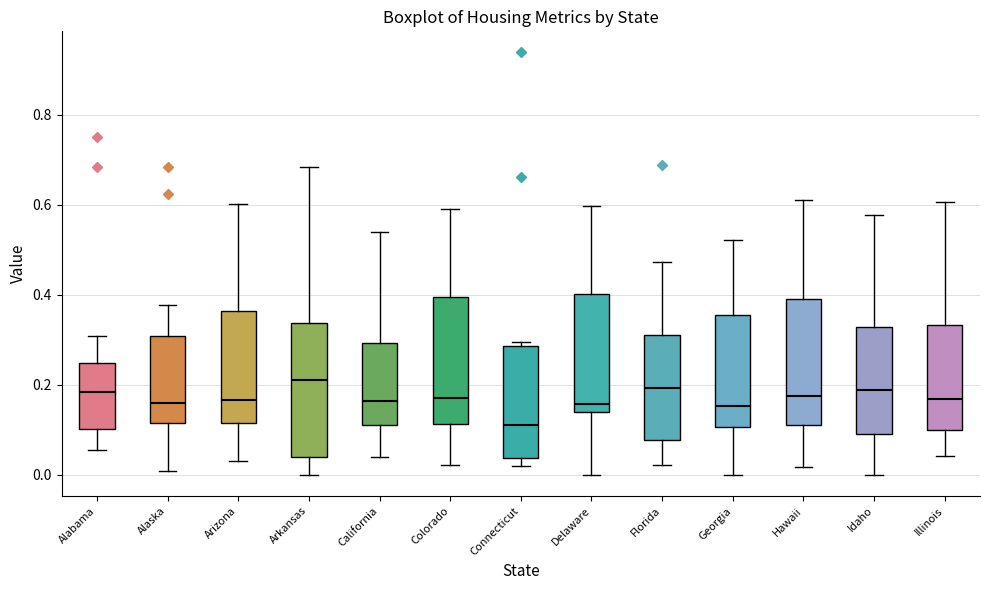

Reading left to right, transcribe this box plot: for each box, give where its median line is, the range the box spans, and where its two whiskers end, as read against the y-axis. The values are not printed on the chart, so give them approximately, as read against the axis.

Alabama: median 0.18, box 0.10 to 0.24, whiskers 0.06 to 0.30
Alaska: median 0.16, box 0.12 to 0.30, whiskers 0.00 to 0.38
Arizona: median 0.16, box 0.12 to 0.36, whiskers 0.04 to 0.60
Arkansas: median 0.22, box 0.04 to 0.34, whiskers 0.00 to 0.68
California: median 0.16, box 0.12 to 0.30, whiskers 0.04 to 0.54
Colorado: median 0.18, box 0.12 to 0.40, whiskers 0.02 to 0.58
Connecticut: median 0.12, box 0.04 to 0.28, whiskers 0.02 to 0.30
Delaware: median 0.16, box 0.14 to 0.40, whiskers 0.00 to 0.60
Florida: median 0.20, box 0.08 to 0.32, whiskers 0.02 to 0.48
Georgia: median 0.16, box 0.10 to 0.36, whiskers 0.00 to 0.52
Hawaii: median 0.18, box 0.12 to 0.40, whiskers 0.02 to 0.60
Idaho: median 0.18, box 0.10 to 0.32, whiskers 0.00 to 0.58
Illinois: median 0.16, box 0.10 to 0.34, whiskers 0.04 to 0.60